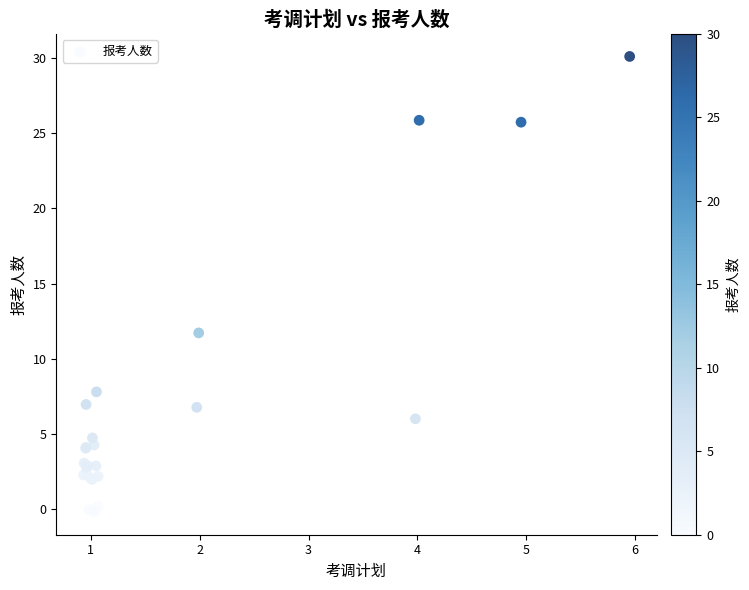

What Y value in the scatter plot is closest to 14?

11.7